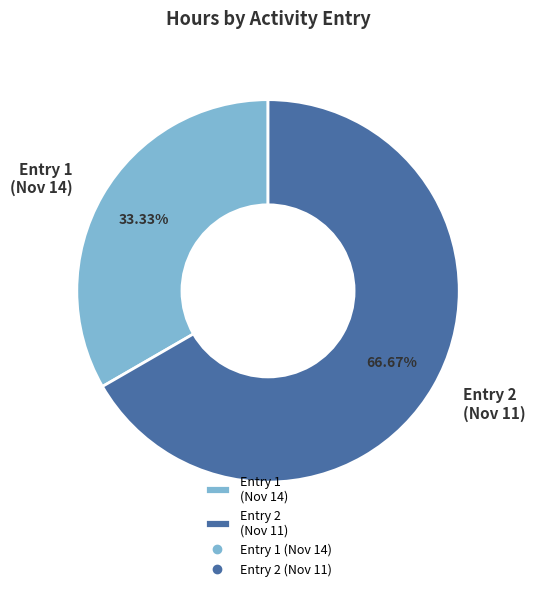

To the nearest percent, what is the average slice percentage?

50%